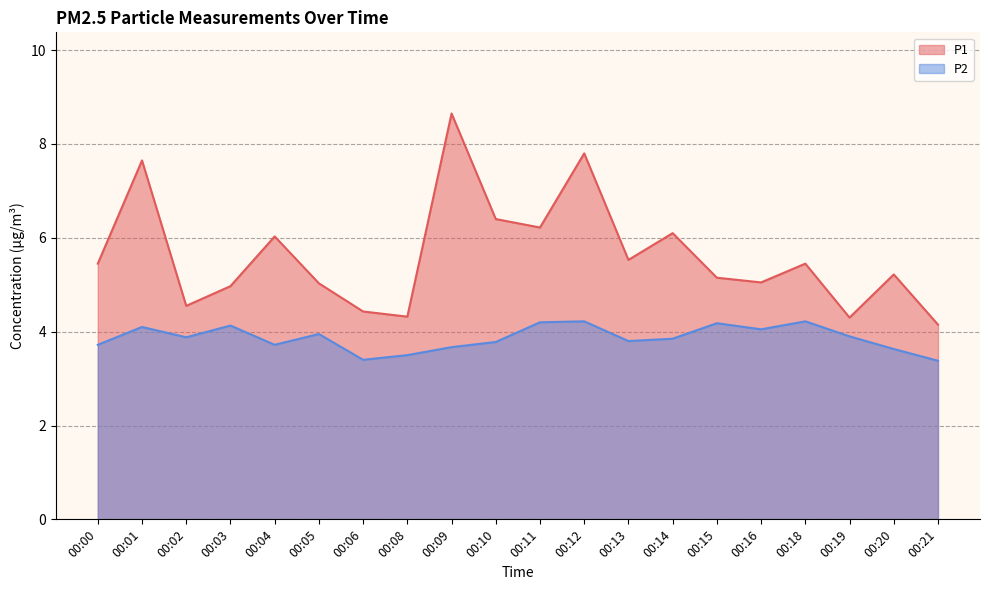

What is the lowest value of the P1 series?

4.2